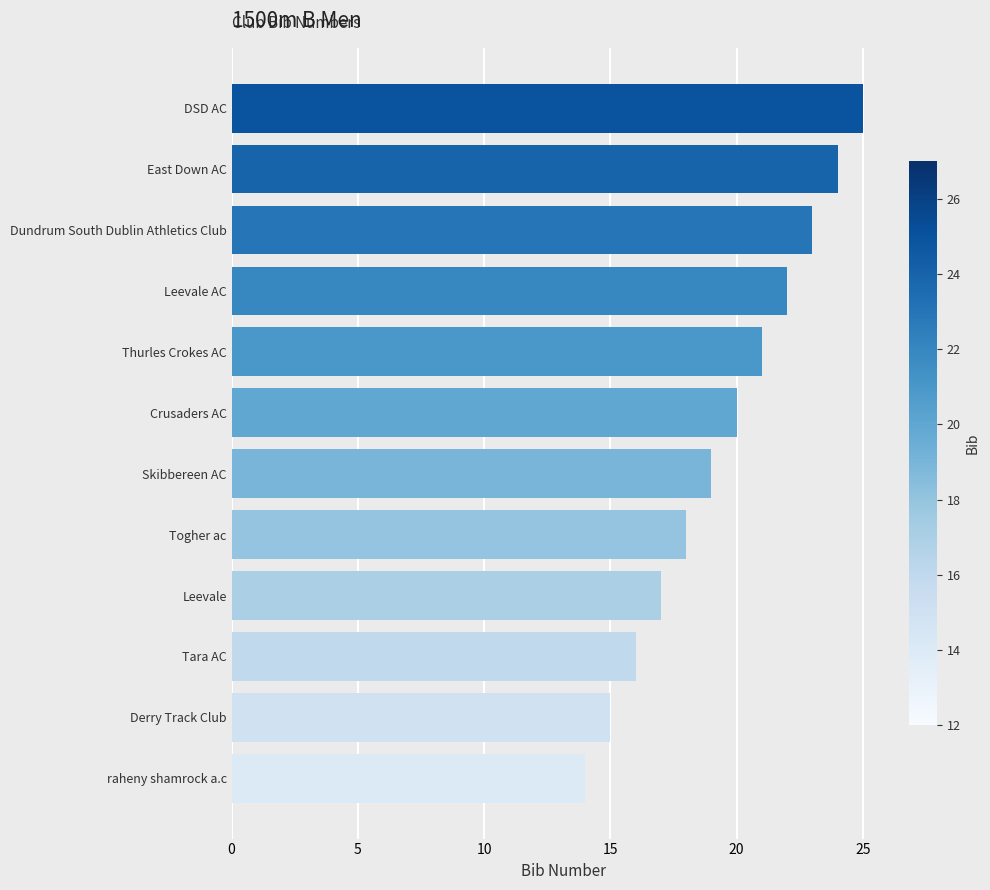

Is it true that the value at Crusaders AC is 4?

False